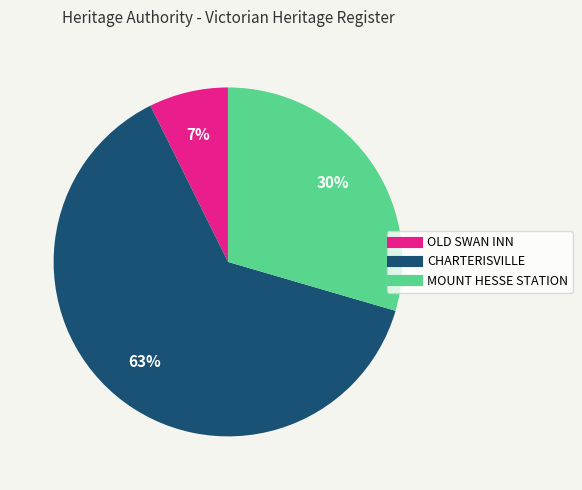

Count the number of slices in the pie.

3